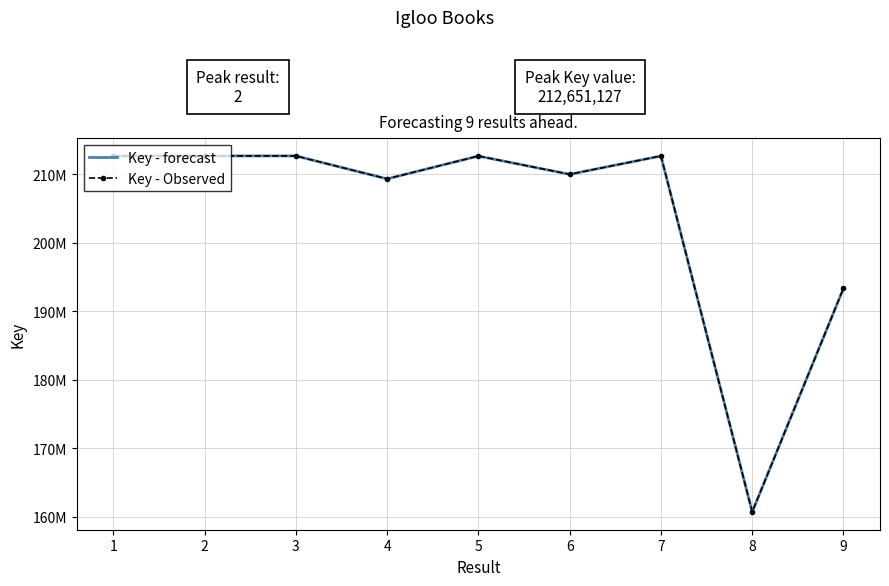

At how many categories does at least one series exceed 187267604?

8